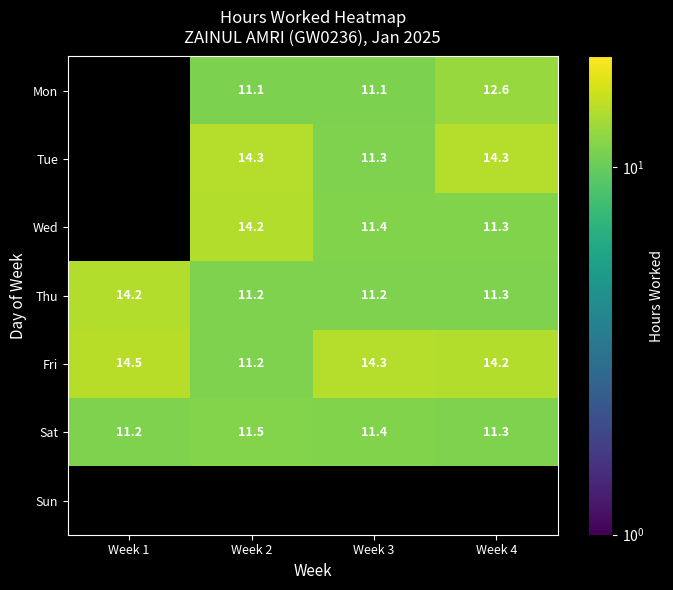

Which series has the largest total across all categories?

Fri